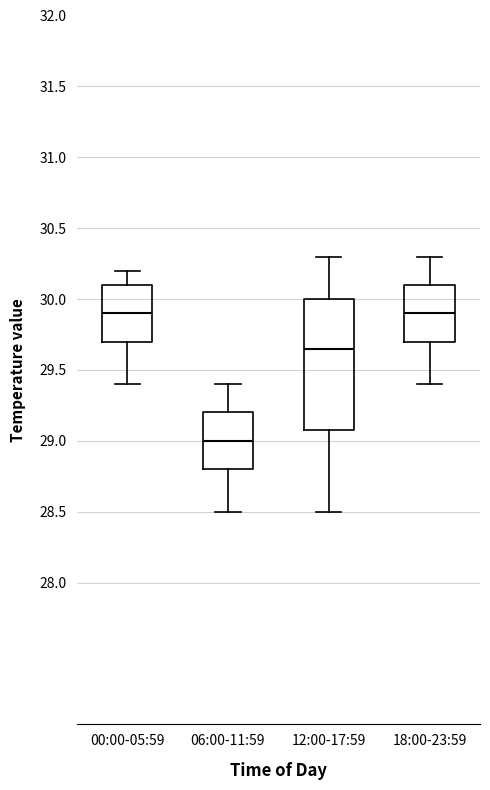

Reading left to right, read every box against the y-axis: the position of its median line, the range the box covers, and the ends of its whiskers. The values are not printed on the chart, so give them approximately, as read against the axis.

00:00-05:59: median 29.90, box 29.70 to 30.10, whiskers 29.40 to 30.20
06:00-11:59: median 29.00, box 28.80 to 29.20, whiskers 28.50 to 29.40
12:00-17:59: median 29.65, box 29.10 to 30.00, whiskers 28.50 to 30.30
18:00-23:59: median 29.90, box 29.70 to 30.10, whiskers 29.40 to 30.30